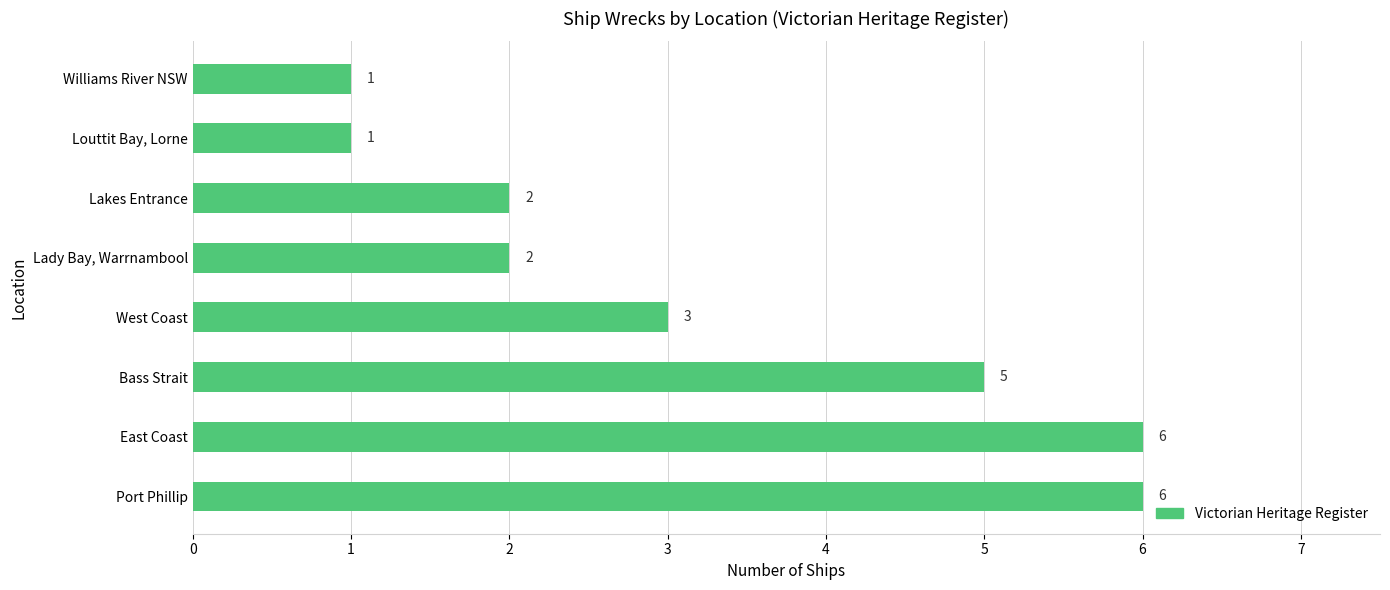

What is the change in value from Port Phillip to Lakes Entrance?

-4